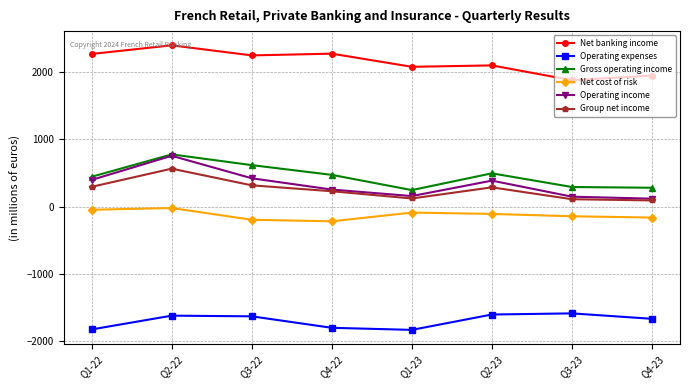

At which category is the sum across all series the highest?

Q2-22